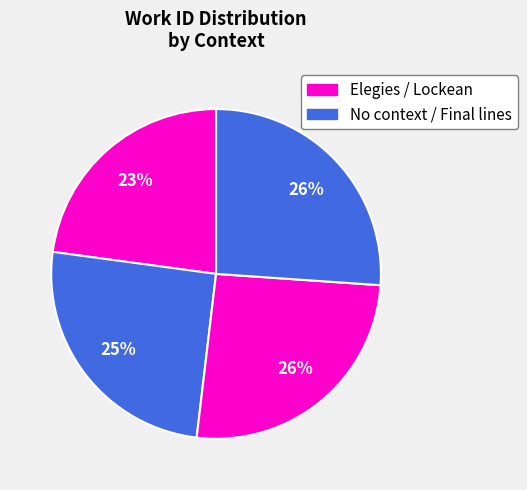

How many slices are in this pie chart?

4